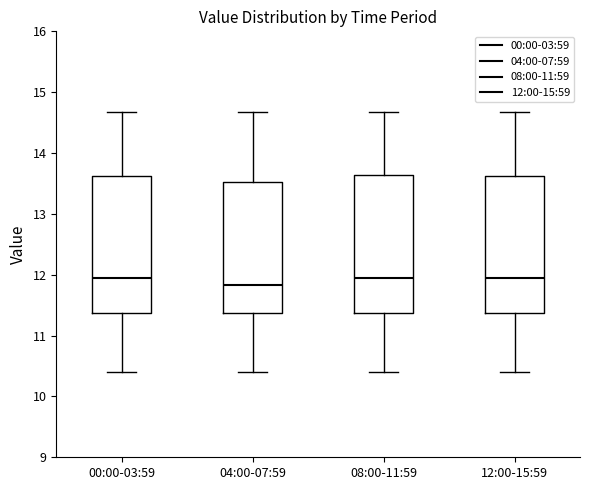

Where is the upper edge of the box for 12:00-15:59 on the y-axis? The values are not printed on the chart, so give them approximately, as read against the axis.

13.6